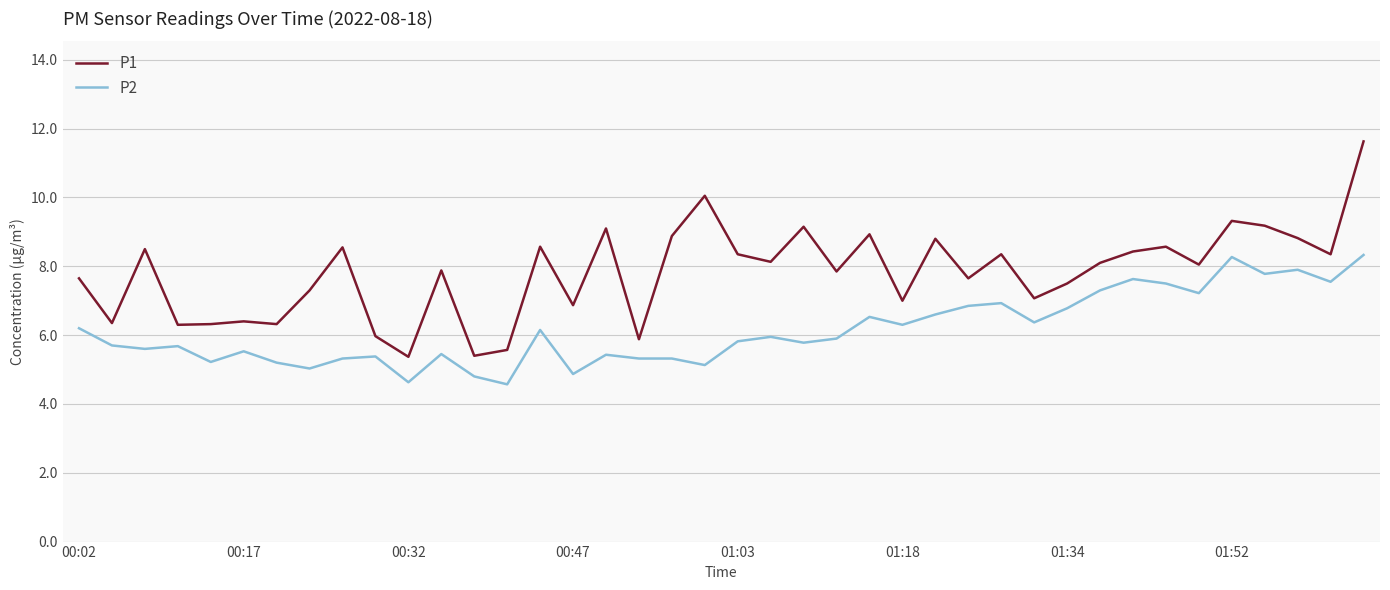

Which series has the largest range (max minus min)?

P1